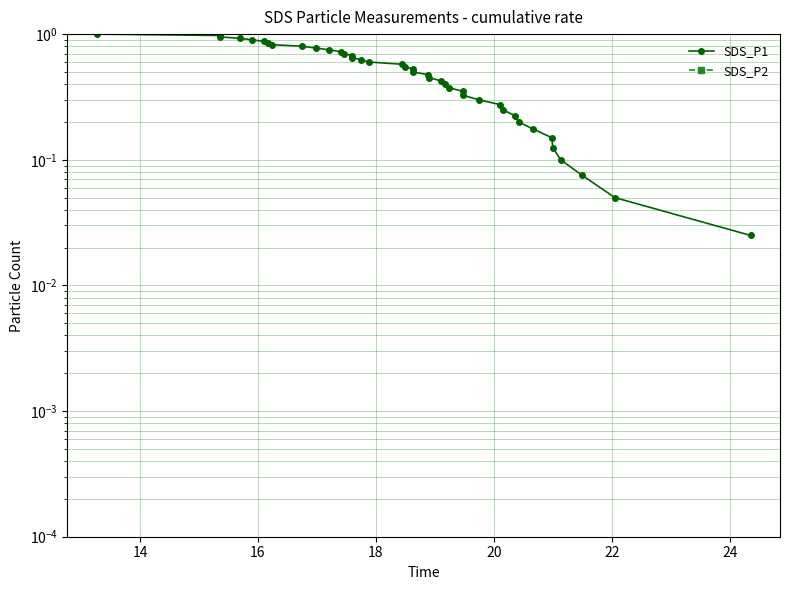

At 18, list the series in order from largest to smallest.

SDS_P1, SDS_P2